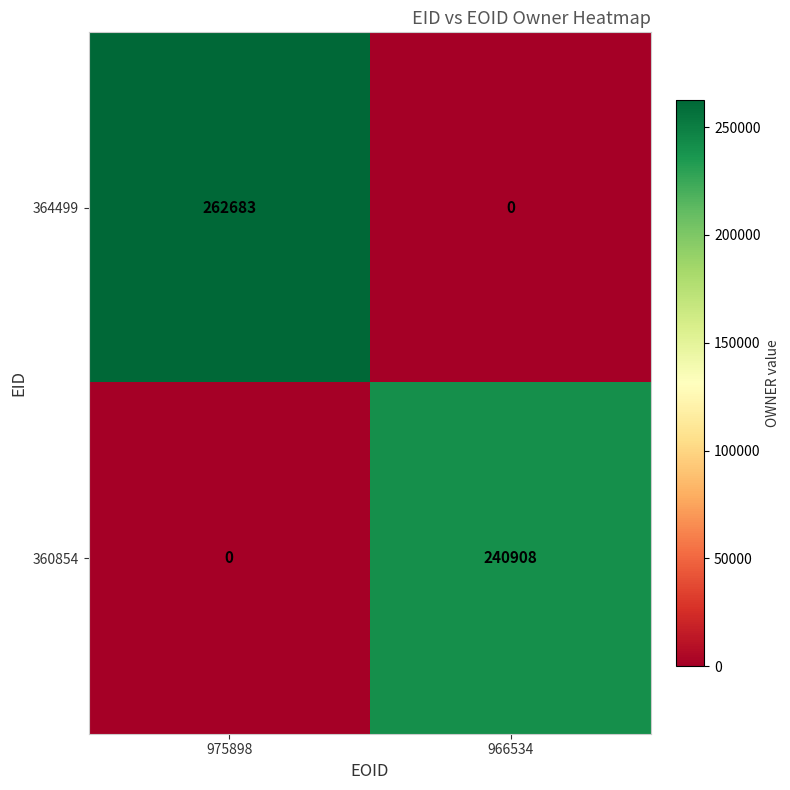

True or false: 364499 has a value of 464443 at 975898.

False